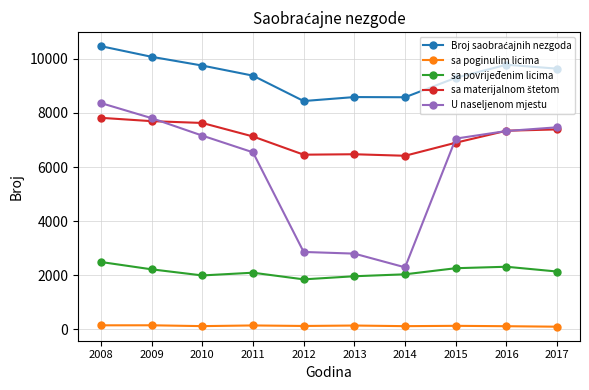

True or false: U naseljenom mjestu and sa poginulim licima cross at least once.

False